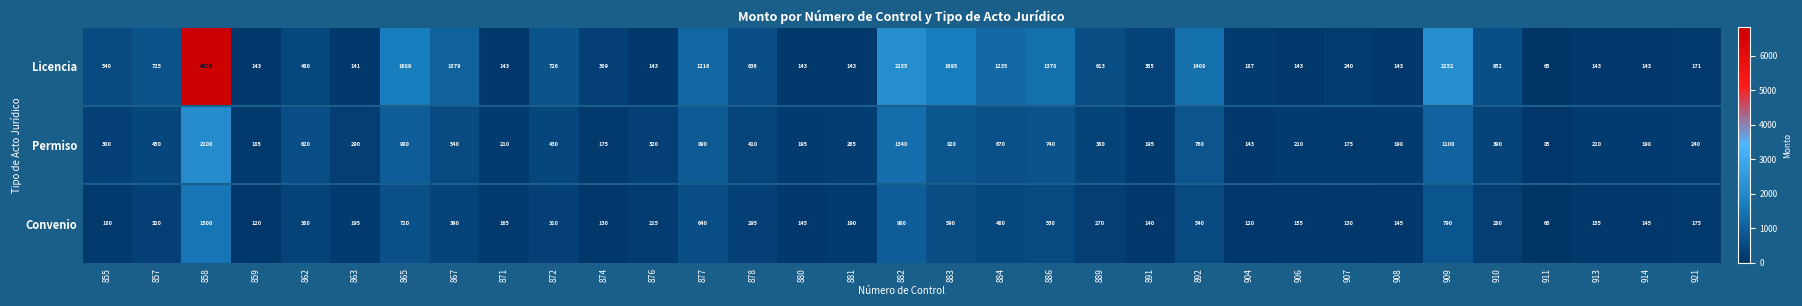

How many distinct data groups are displayed?

3